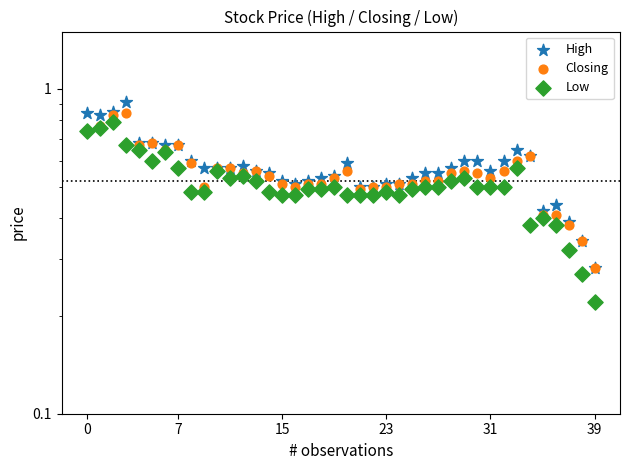

Which series has the largest Y range (max minus min)?

High